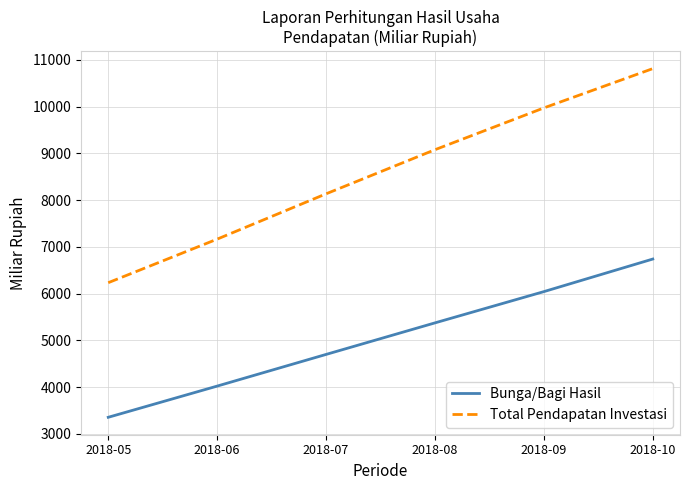

Which series changed the most between 2018-08 and 2018-10?

Total Pendapatan Investasi